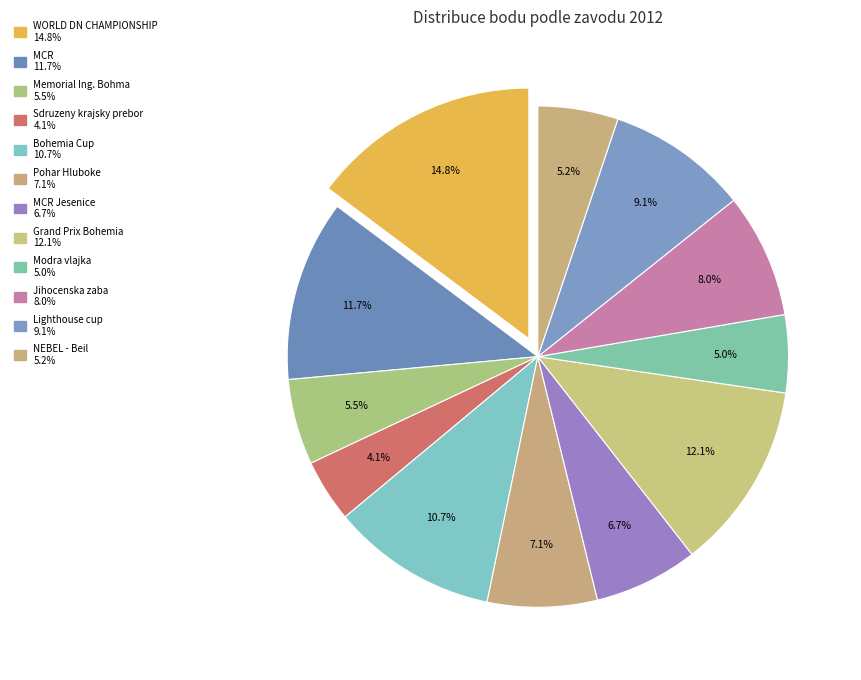

To the nearest percent, what is the average slice percentage?

8%